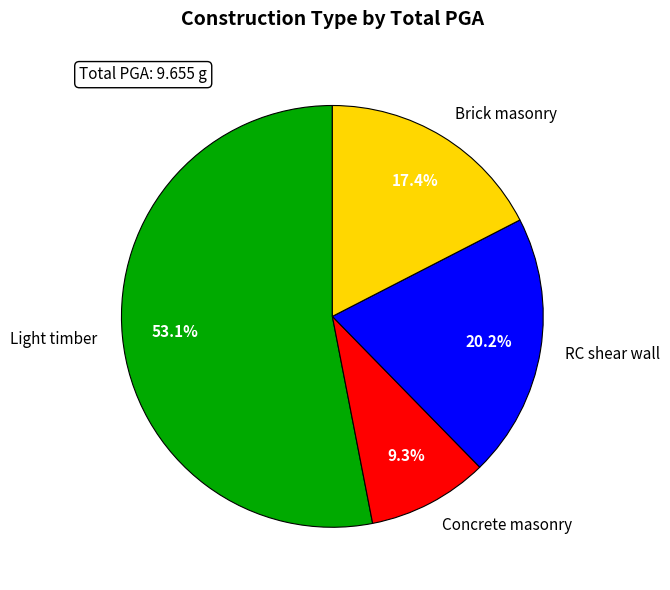

How many segments does this pie chart have?

4